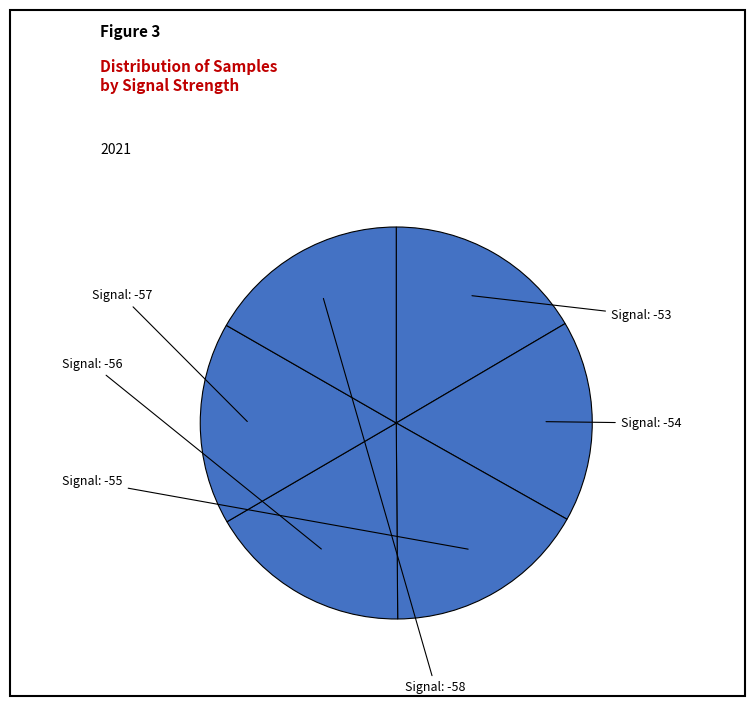

How many slices are in this pie chart?

6